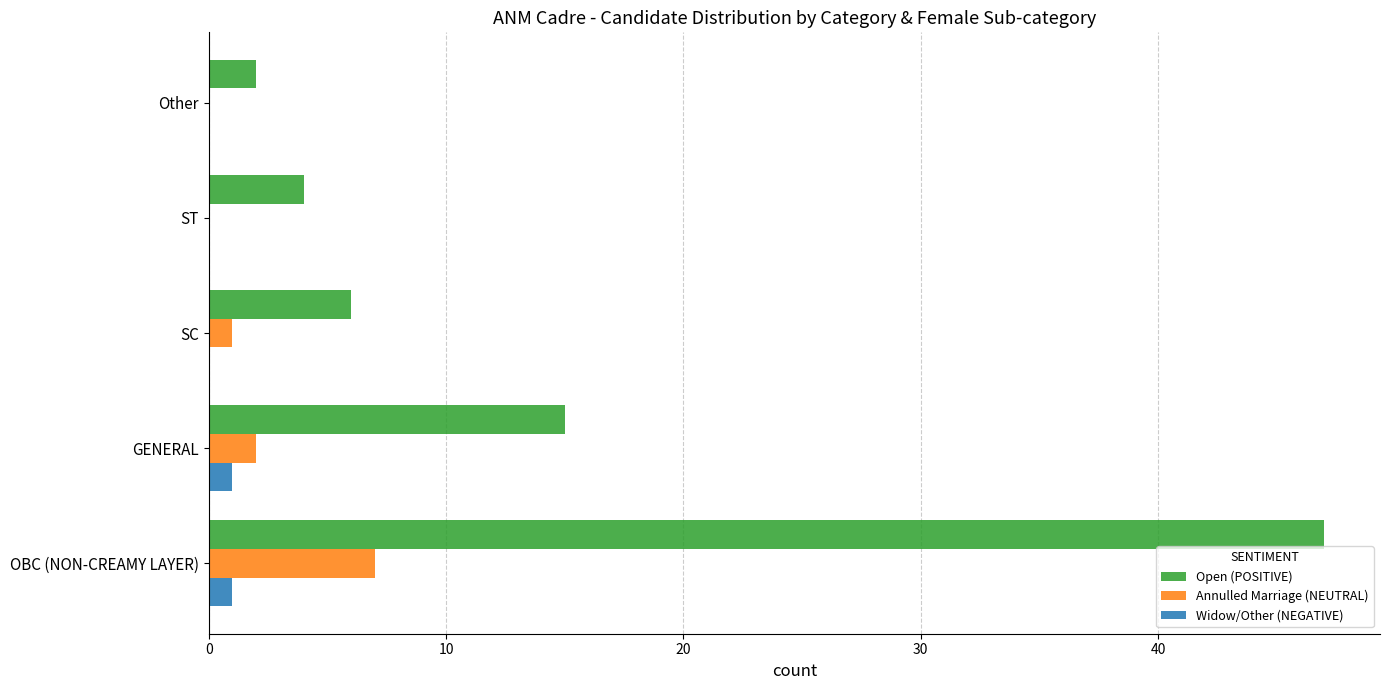

Which series changed the most between GENERAL and SC?

Open (POSITIVE)